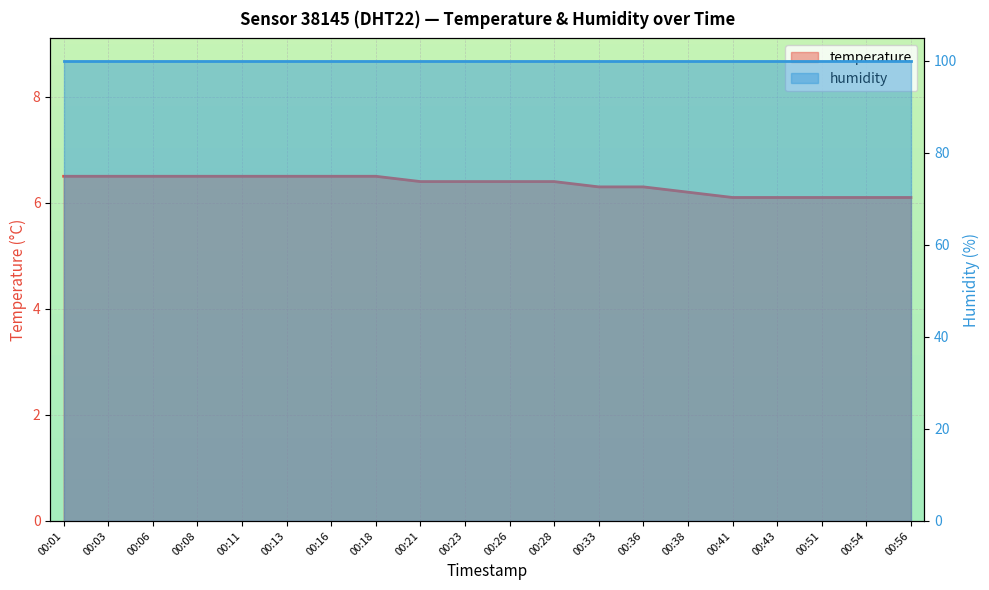

Reading right to left, what are all the values shown in this chart?

6.1	6.1	6.1	6.1	6.1	6.2	6.3	6.3	6.4	6.4	6.4	6.4	6.5	6.5	6.5	6.5	6.5	6.5	6.5	6.5